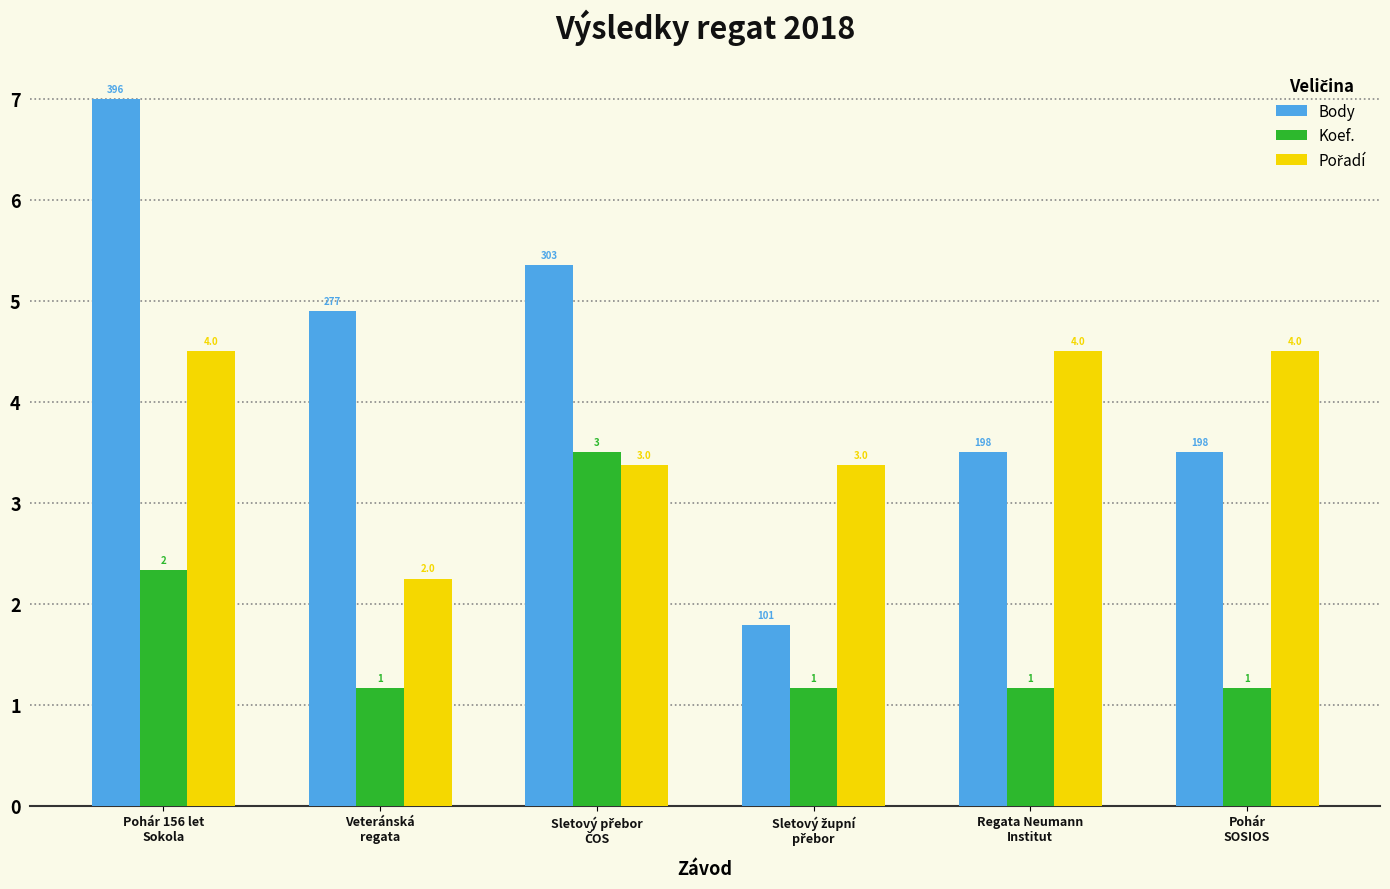

Are the bars grouped side by side (vs. stacked)?

Yes